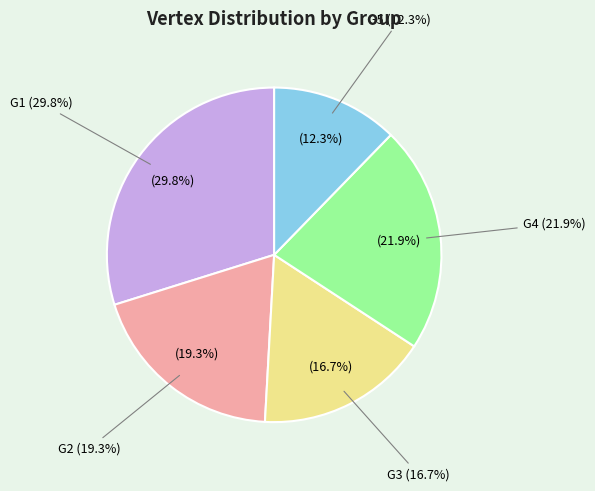

To the nearest percent, what is the combined percentage of G3 and G2?

36%